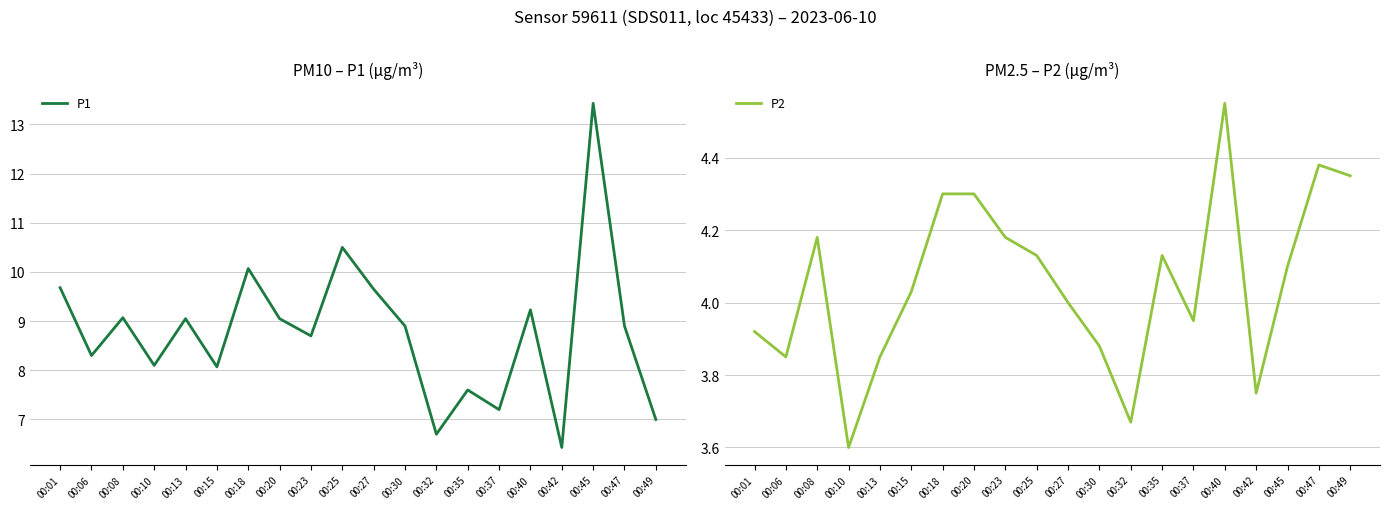

What is the average value of the P1 series?

8.8